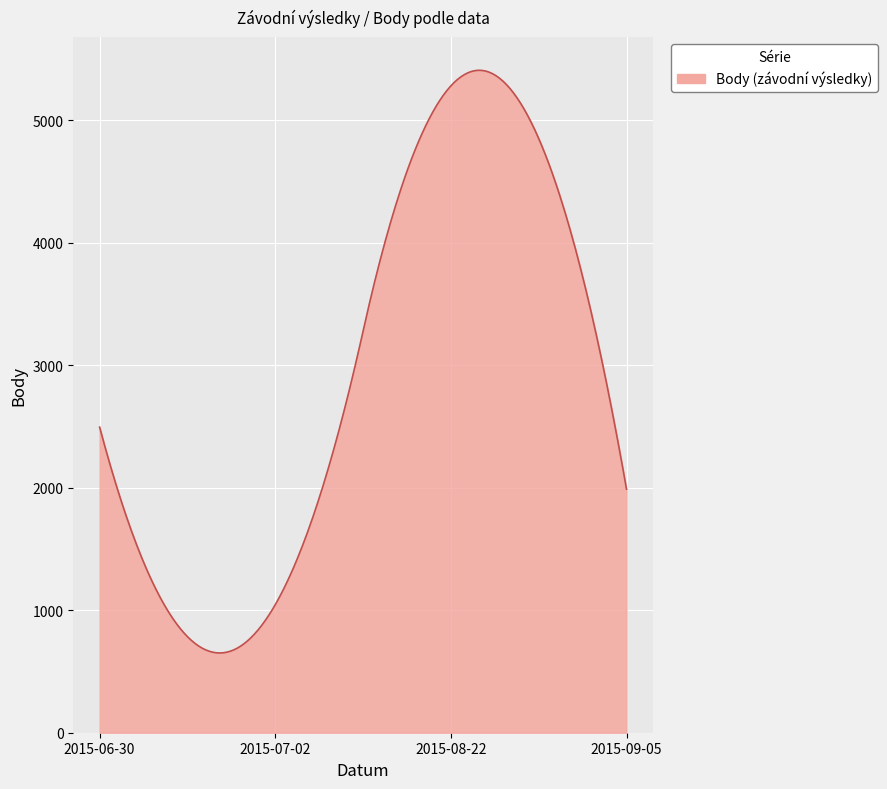

What is the greatest value displayed?

5406.0